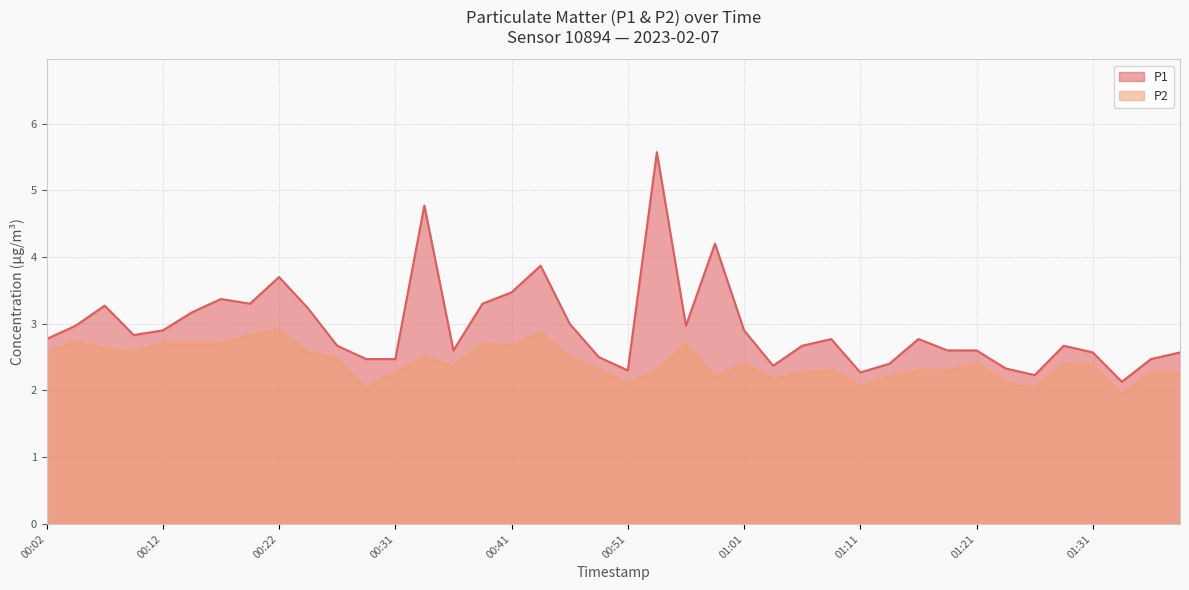

What is the value of the P2 point at the 22nd from the left?

2.3